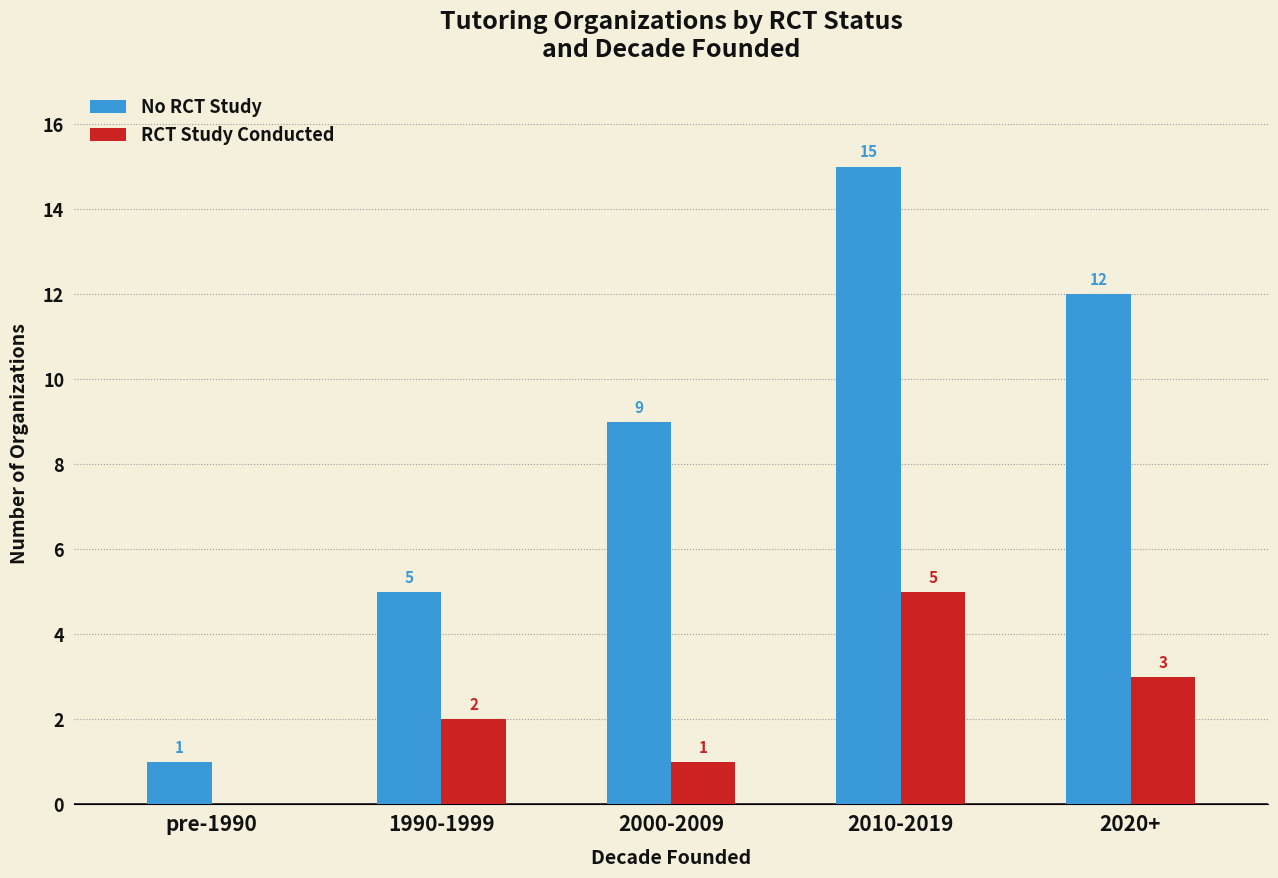

True or false: RCT Study Conducted has a value of 1 at 2000-2009.

True